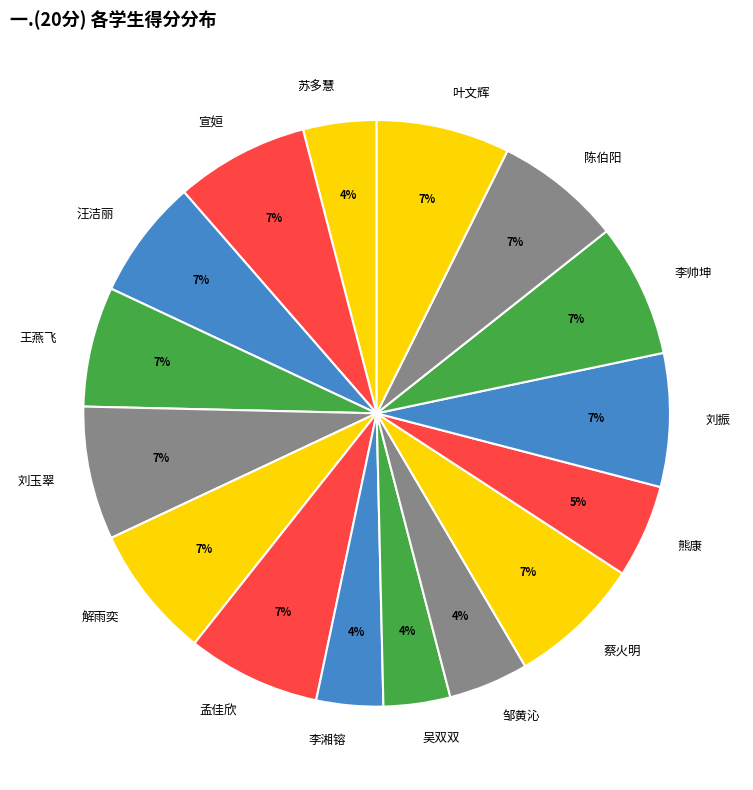

Between 汪洁丽 and 吴双双, which is larger?

汪洁丽